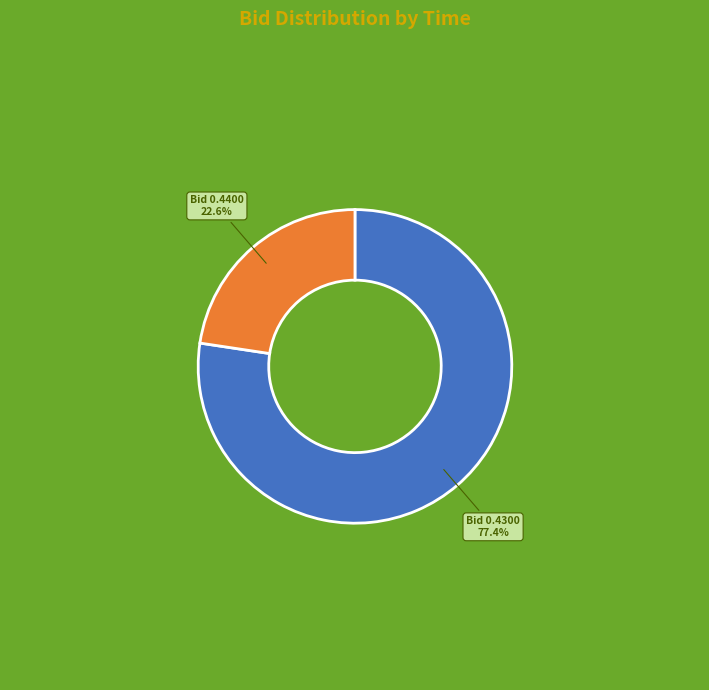

Is there any slice that represents more than half of the pie?

Yes